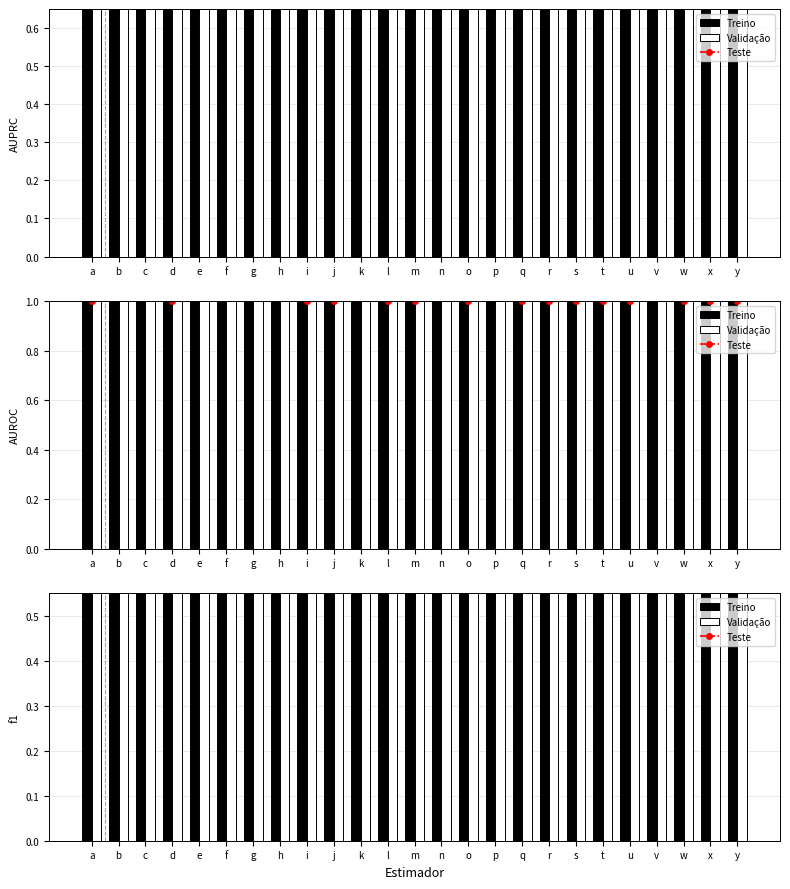

At which label does Validação reach its peak?

g